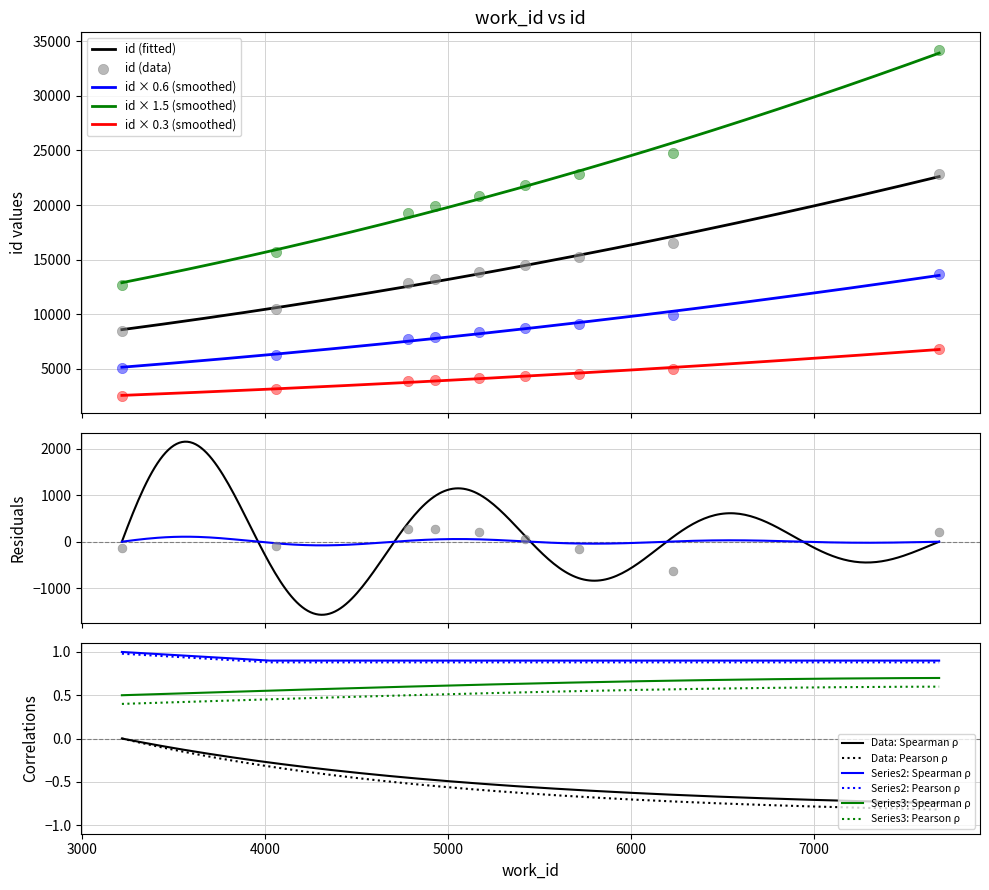

What is the ratio of the value at 5172 to the value at 4933?

1.0